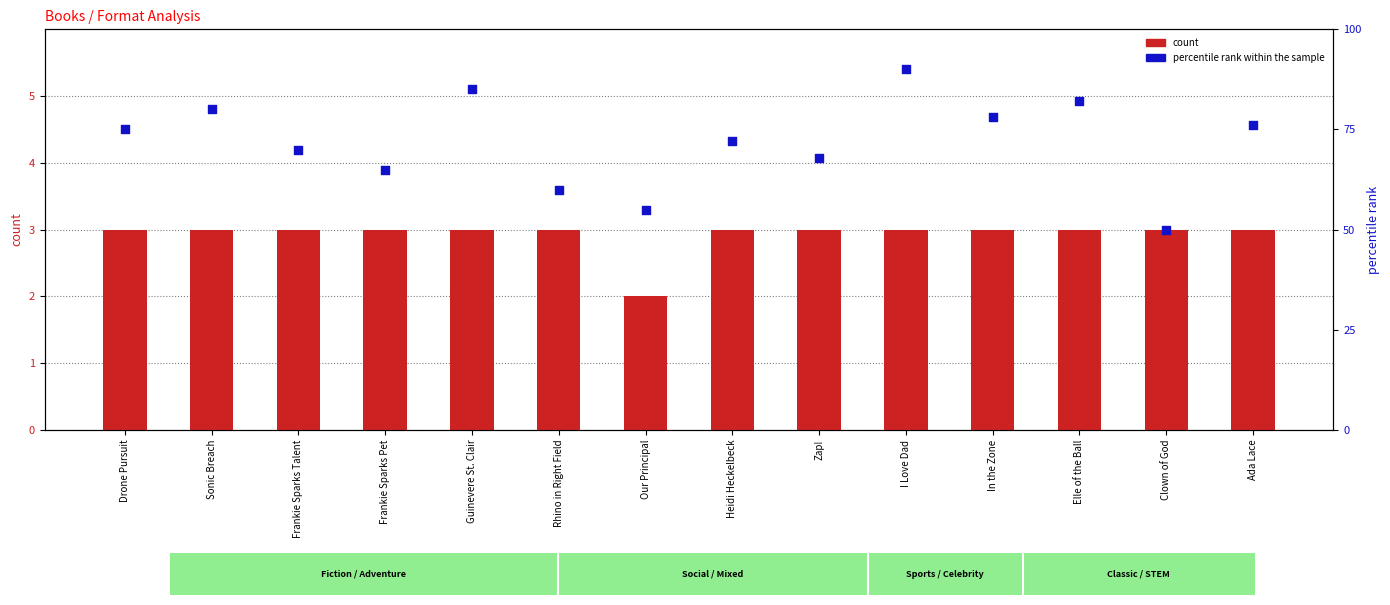

Which series contains the lowest Y value?

count